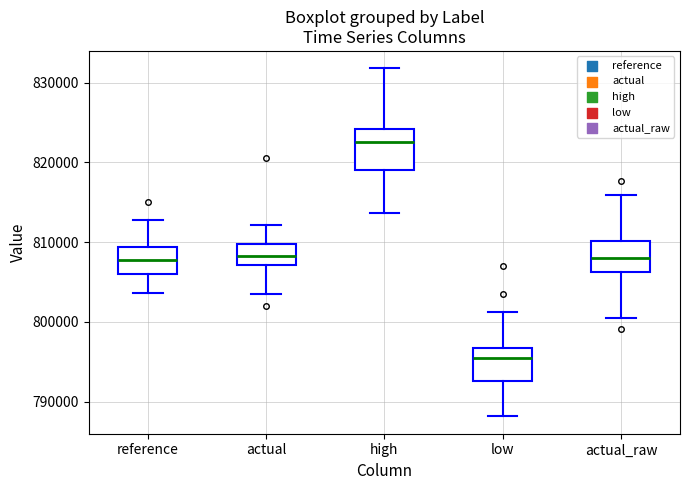

Which box has the highest median line?

high